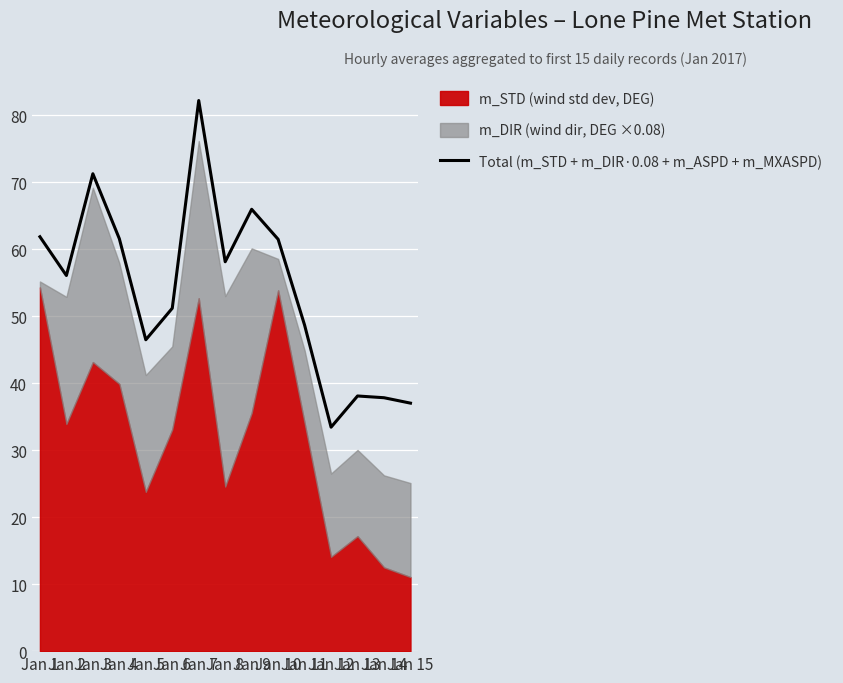

Approximately how many times larger is the value at Jan 7 compared to Jan 3?

1.2